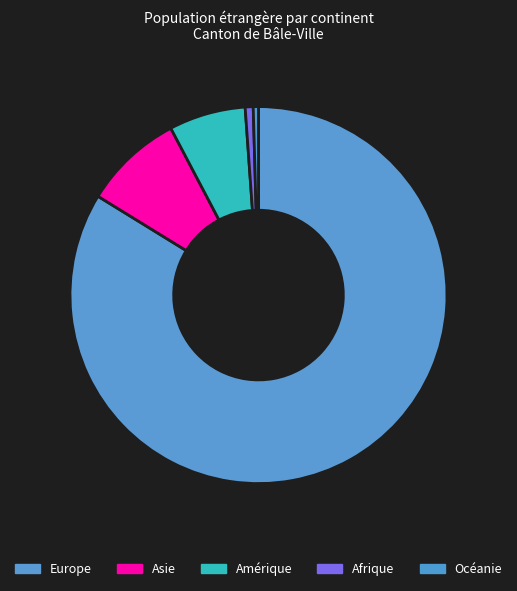

How many slices are in this pie chart?

5